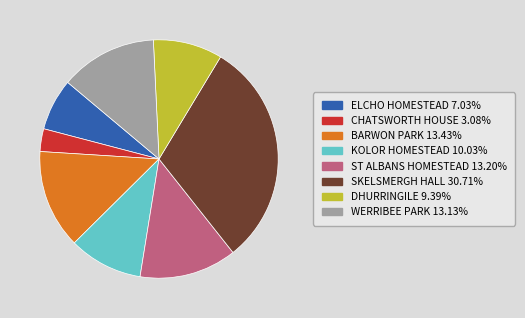

How many segments does this pie chart have?

8